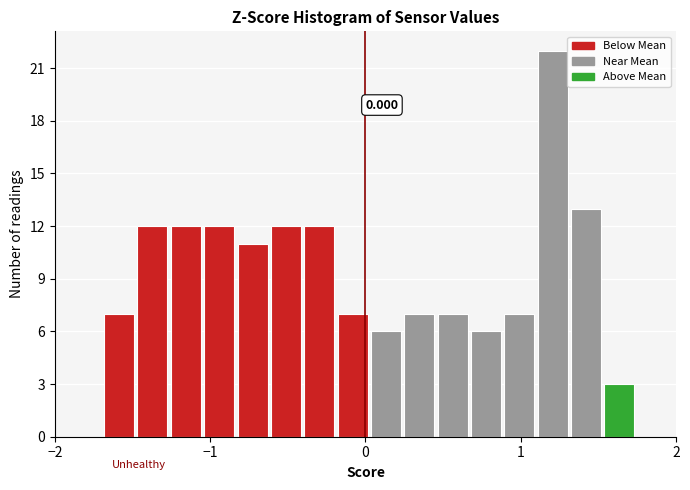

Around what value on the x-axis is the tallest bar? Give the approximate position of its centre, as read against the axis.

1.2